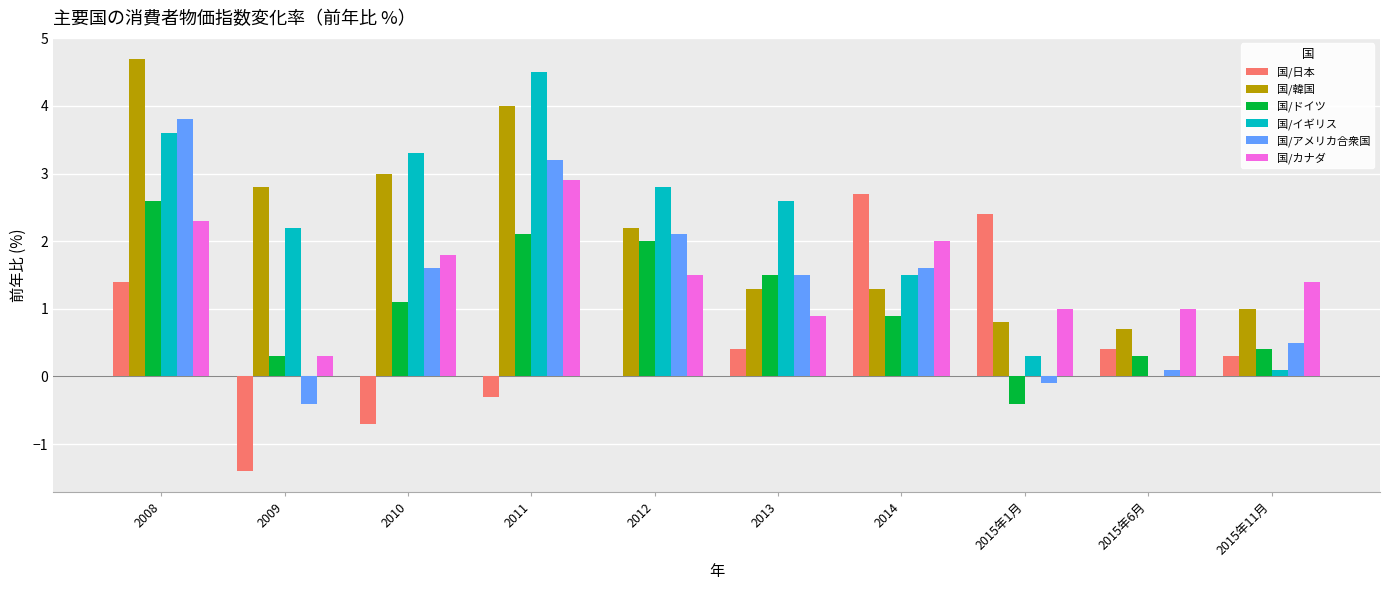

Reading left to right, extract all data points from this chart.

国/日本: 2008=1.4	2009=-1.4	2010=-0.7	2011=-0.3	2012=0.0	2013=0.4	2014=2.7	2015年1月=2.4	2015年6月=0.4	2015年11月=0.3
国/韓国: 2008=4.7	2009=2.8	2010=3.0	2011=4.0	2012=2.2	2013=1.3	2014=1.3	2015年1月=0.8	2015年6月=0.7	2015年11月=1.0
国/ドイツ: 2008=2.6	2009=0.3	2010=1.1	2011=2.1	2012=2.0	2013=1.5	2014=0.9	2015年1月=-0.4	2015年6月=0.3	2015年11月=0.4
国/イギリス: 2008=3.6	2009=2.2	2010=3.3	2011=4.5	2012=2.8	2013=2.6	2014=1.5	2015年1月=0.3	2015年6月=0.0	2015年11月=0.1
国/アメリカ合衆国: 2008=3.8	2009=-0.4	2010=1.6	2011=3.2	2012=2.1	2013=1.5	2014=1.6	2015年1月=-0.1	2015年6月=0.1	2015年11月=0.5
国/カナダ: 2008=2.3	2009=0.3	2010=1.8	2011=2.9	2012=1.5	2013=0.9	2014=2.0	2015年1月=1.0	2015年6月=1.0	2015年11月=1.4